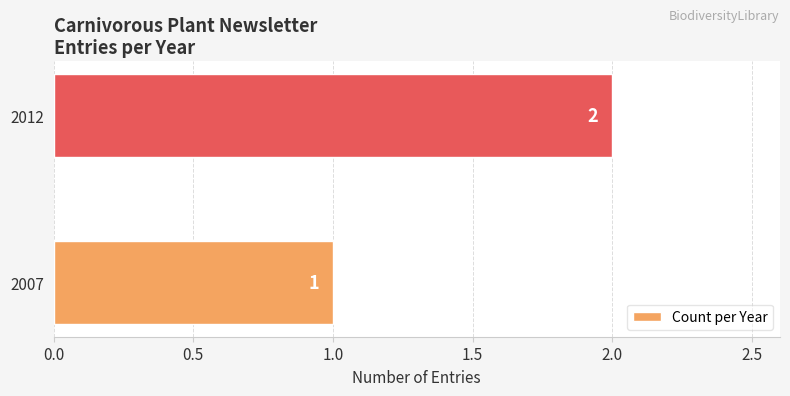

The chart shows a value of 2 at 2012. True or false?

True